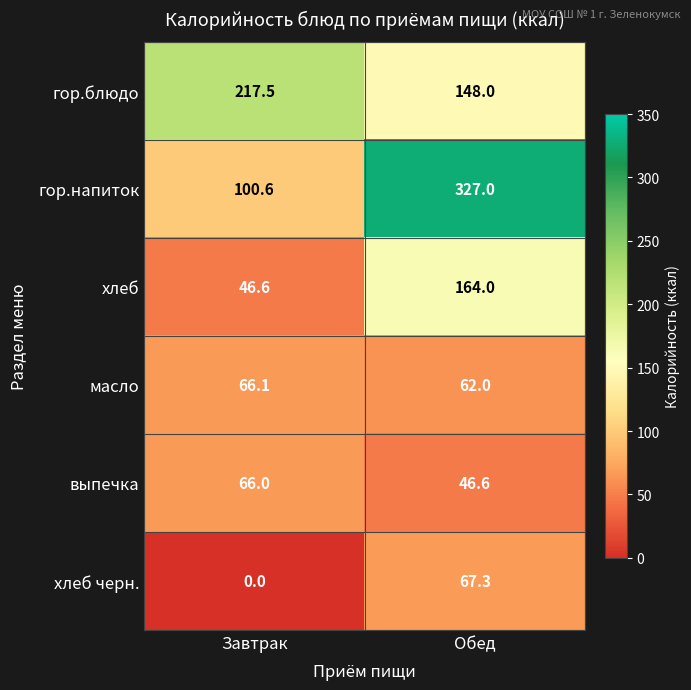

Rank the series by their maximum value, from lowest to highest.

выпечка, масло, хлеб черн., хлеб, гор.блюдо, гор.напиток